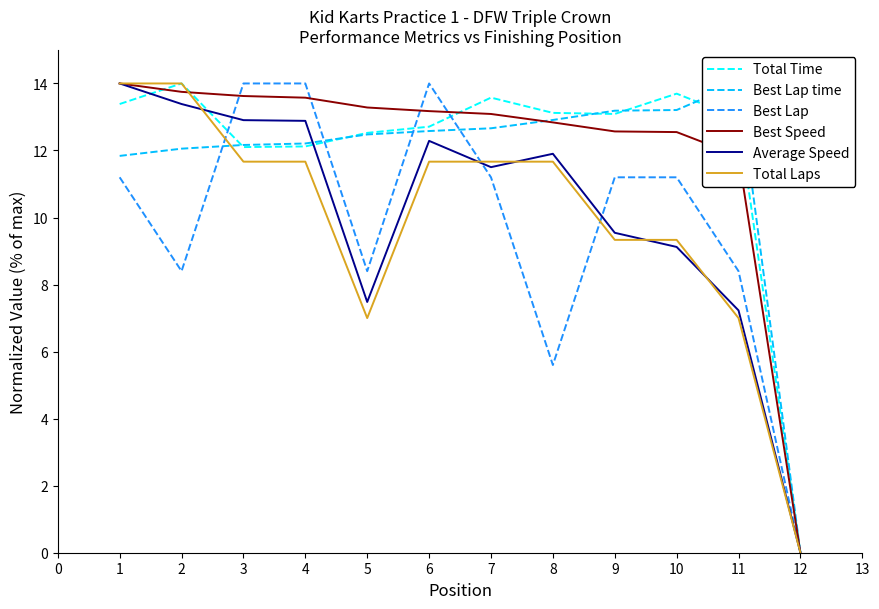

Rank the series by their maximum value, from highest to lowest.

Total Time, Best Lap time, Best Lap, Best Speed, Average Speed, Total Laps